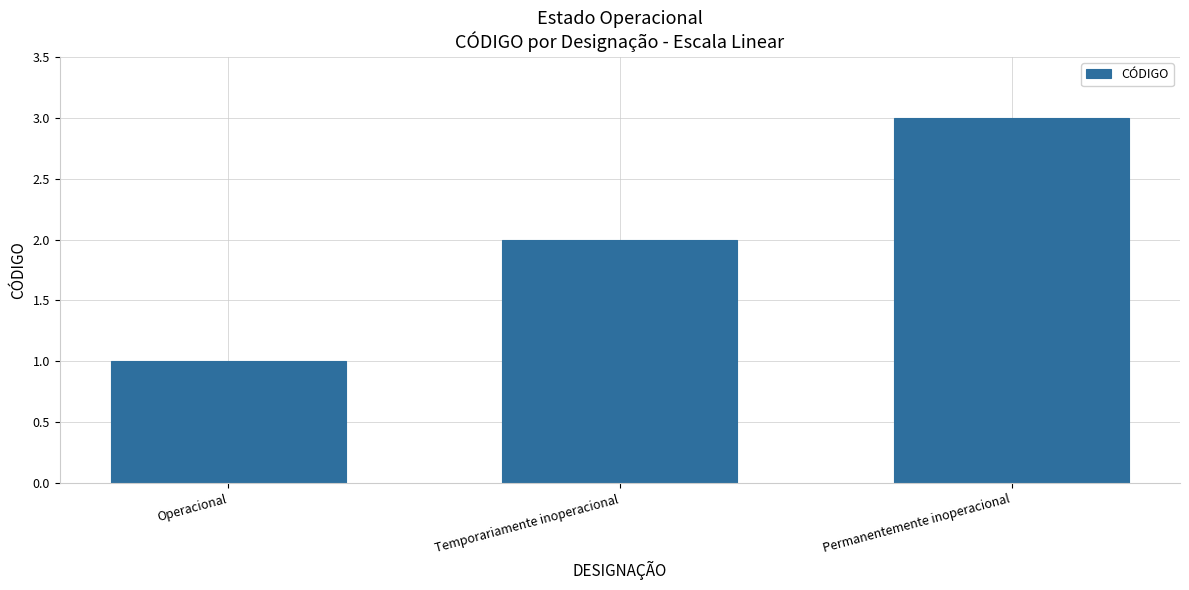

Which category has the lowest value across all series?

Operacional